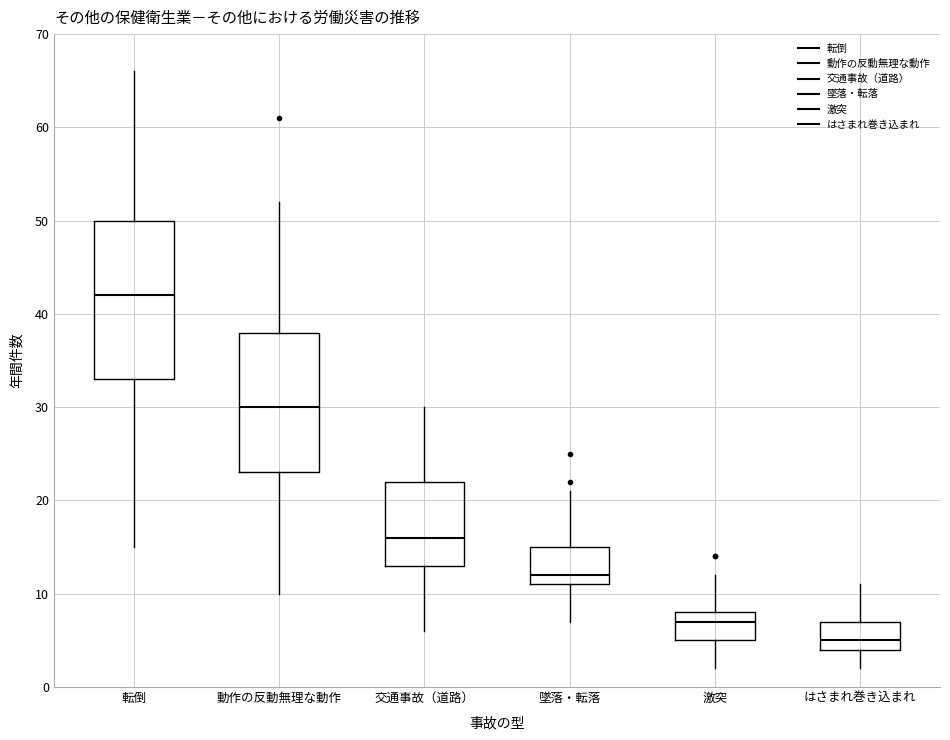

Which box's median line is the lowest?

はさまれ巻き込まれ